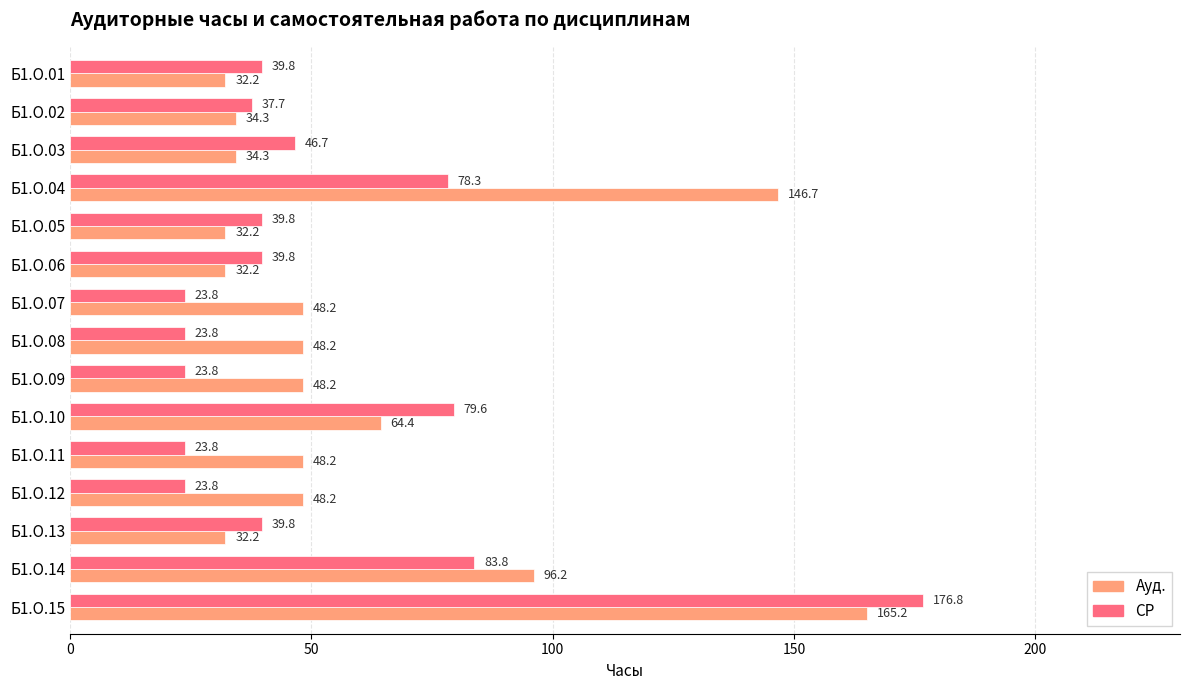

List the series in order of their peak value, highest first.

СР, Ауд.